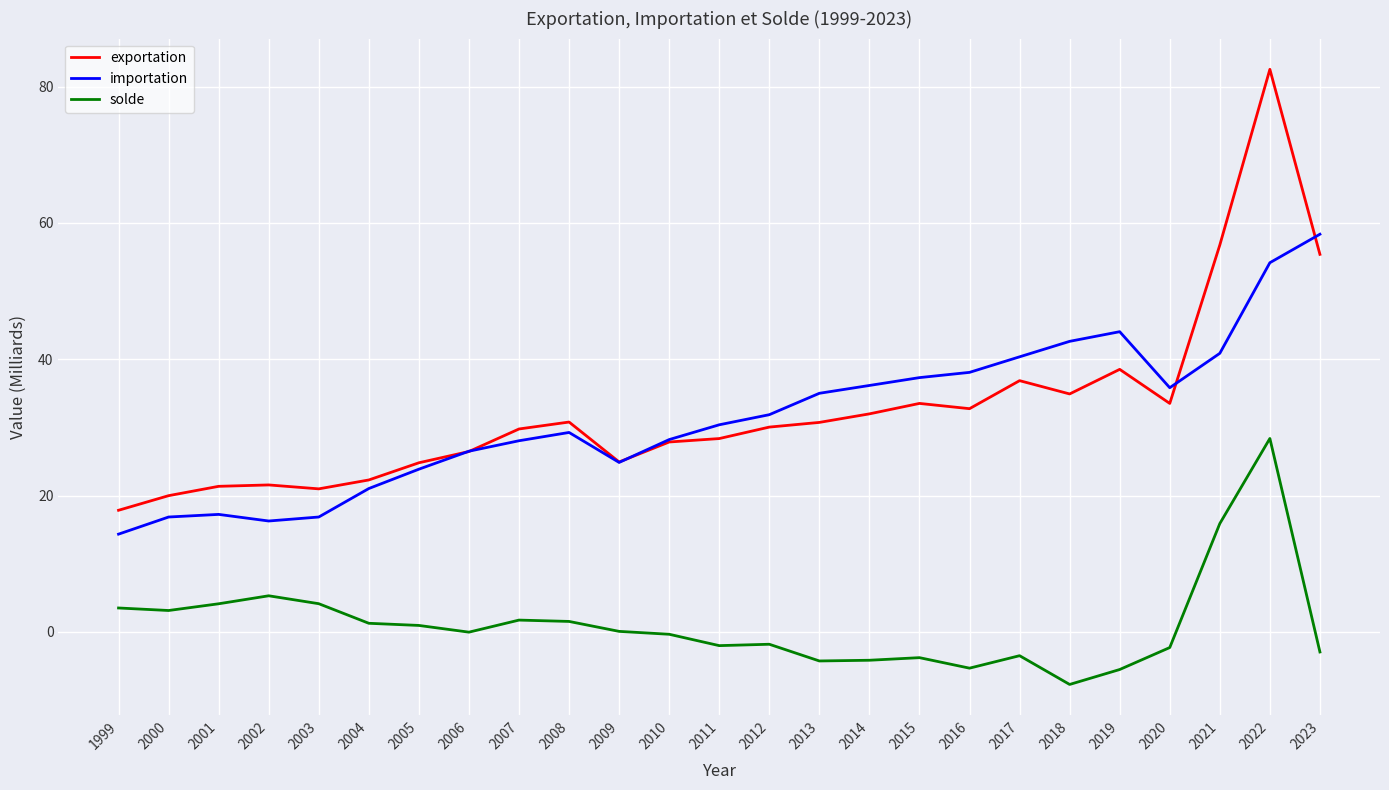

What is the difference between the maximum and minimum values in the solde series?

36.1